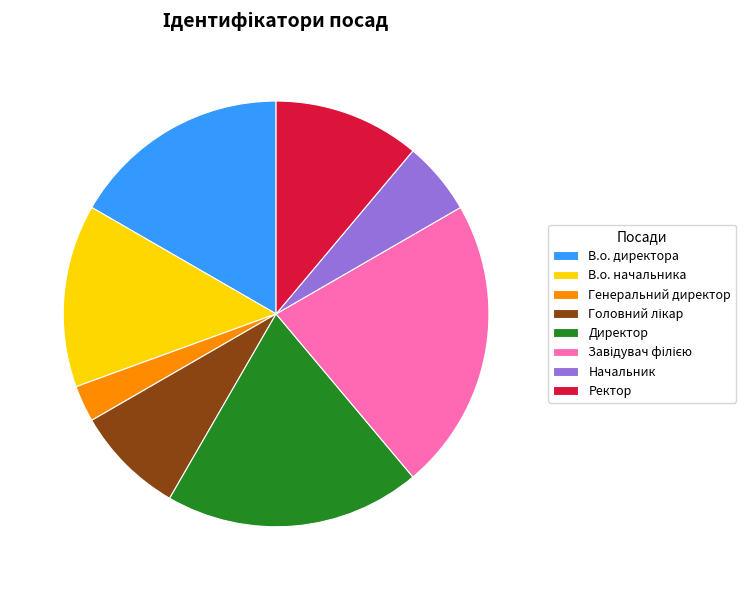

The В.о. директора slice represents 17% of the pie. True or false?

True